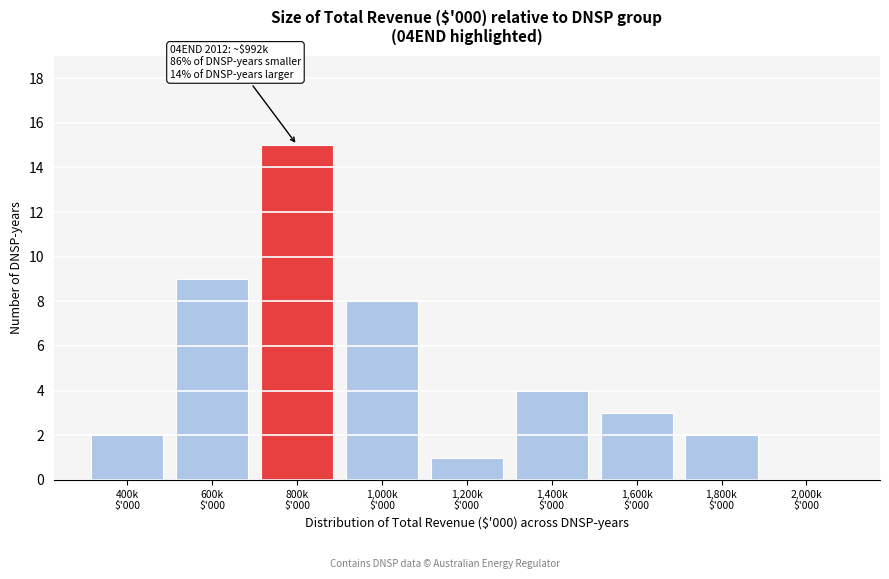

What is the sum of all values?

44